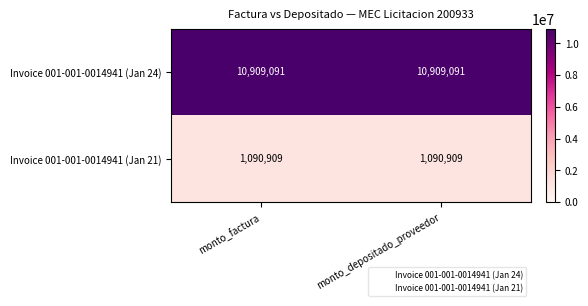

What is the difference between the highest and lowest values at monto_depositado_proveedor?

9818182